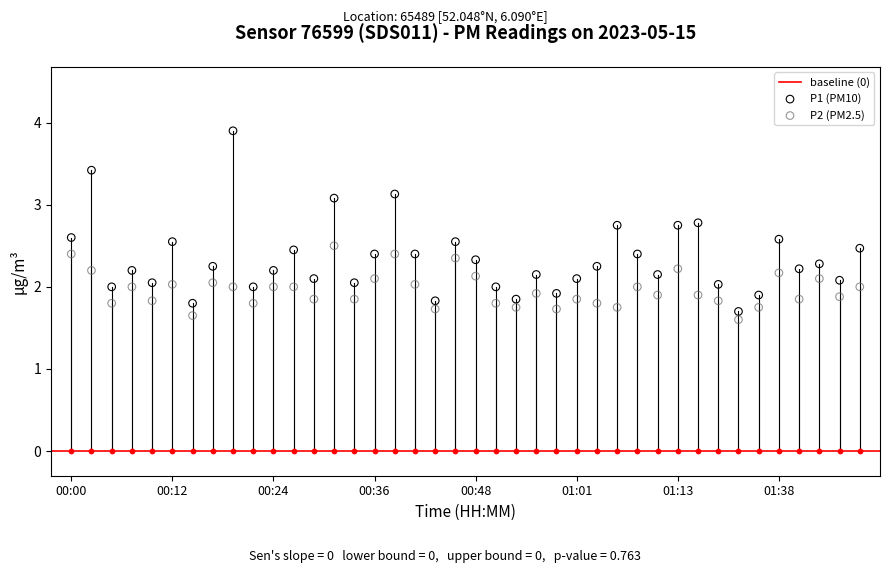

Is the value of P1 at 00:34 greater than the value of P2 at 00:05?

Yes